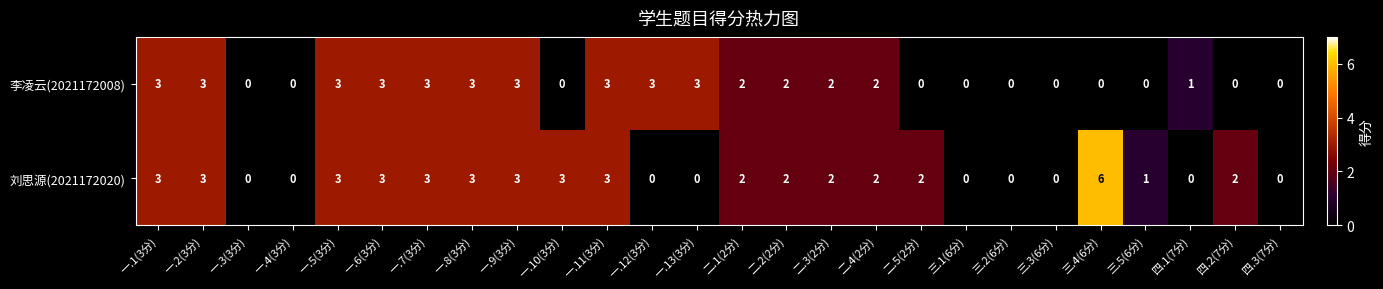

How many data points in 李凌云(2021172008) are less than 2?

12